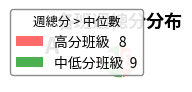

How many segments does this pie chart have?

2